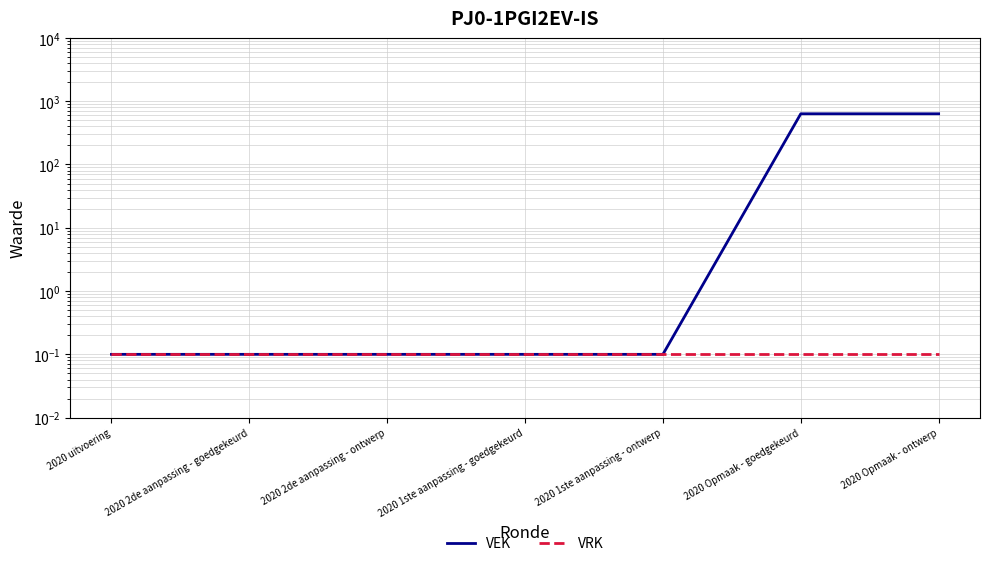

What is the label of the 3rd point from the right?

2020 1ste aanpassing - ontwerp